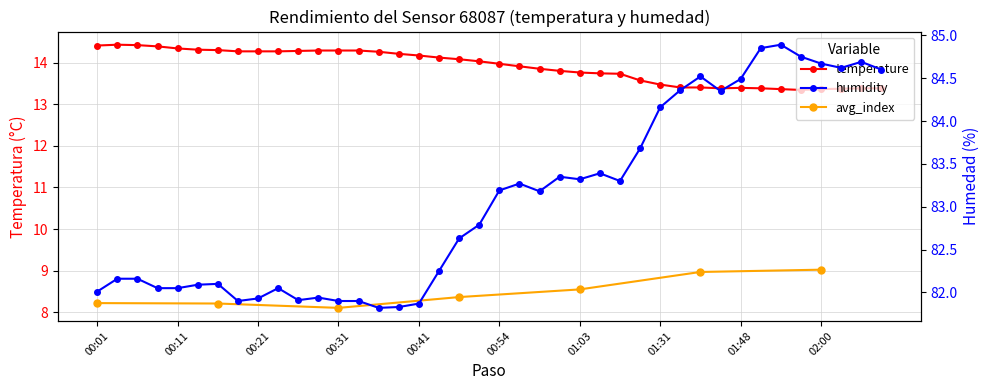

At 02:05, list the series in order from largest to smallest.

humidity, temperature